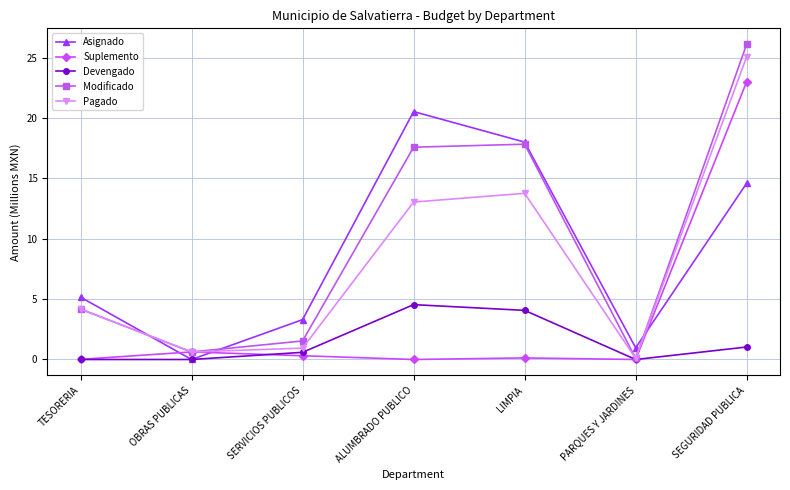

How many interior local valleys does the Asignado series have?

2